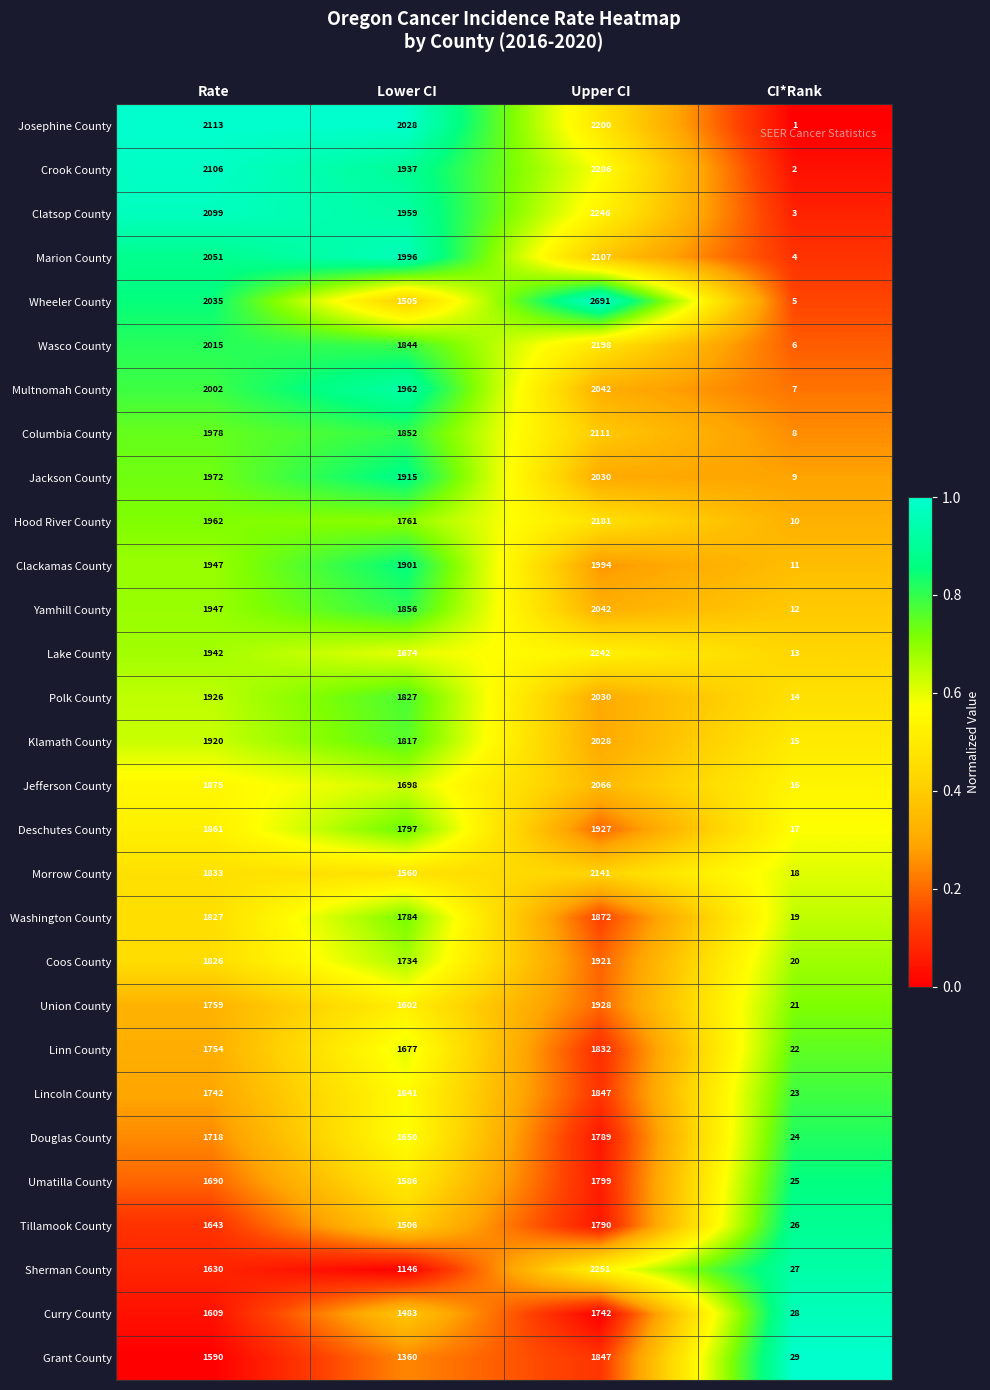

At which label is Morrow County closest to 1079?

Lower CI